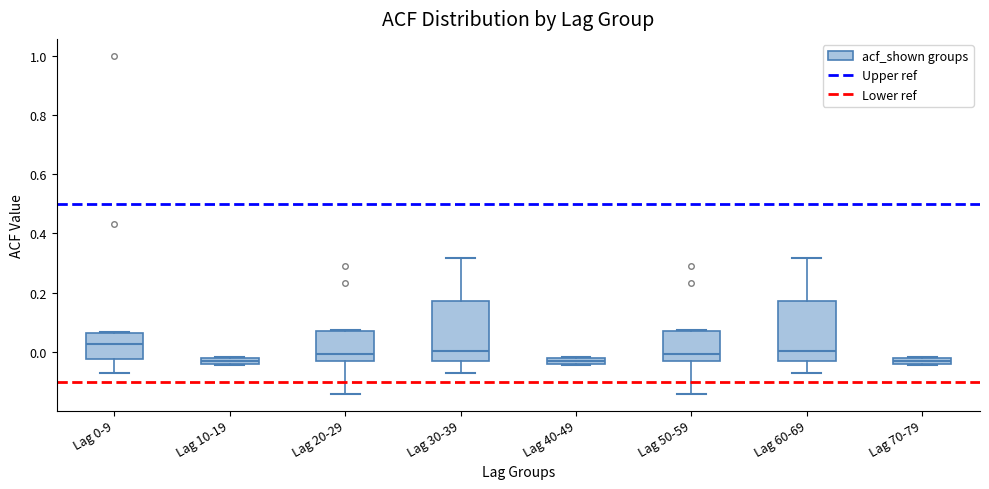

Where is the lower edge of the box for Lag 0-9 on the y-axis? The values are not printed on the chart, so give them approximately, as read against the axis.

-0.02